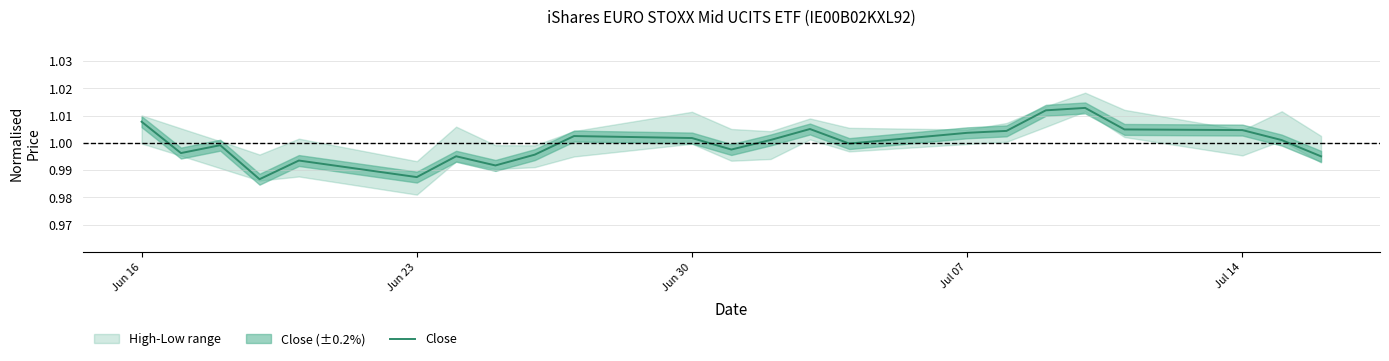

The Close series shows 0.6 at Jun 16. True or false?

False